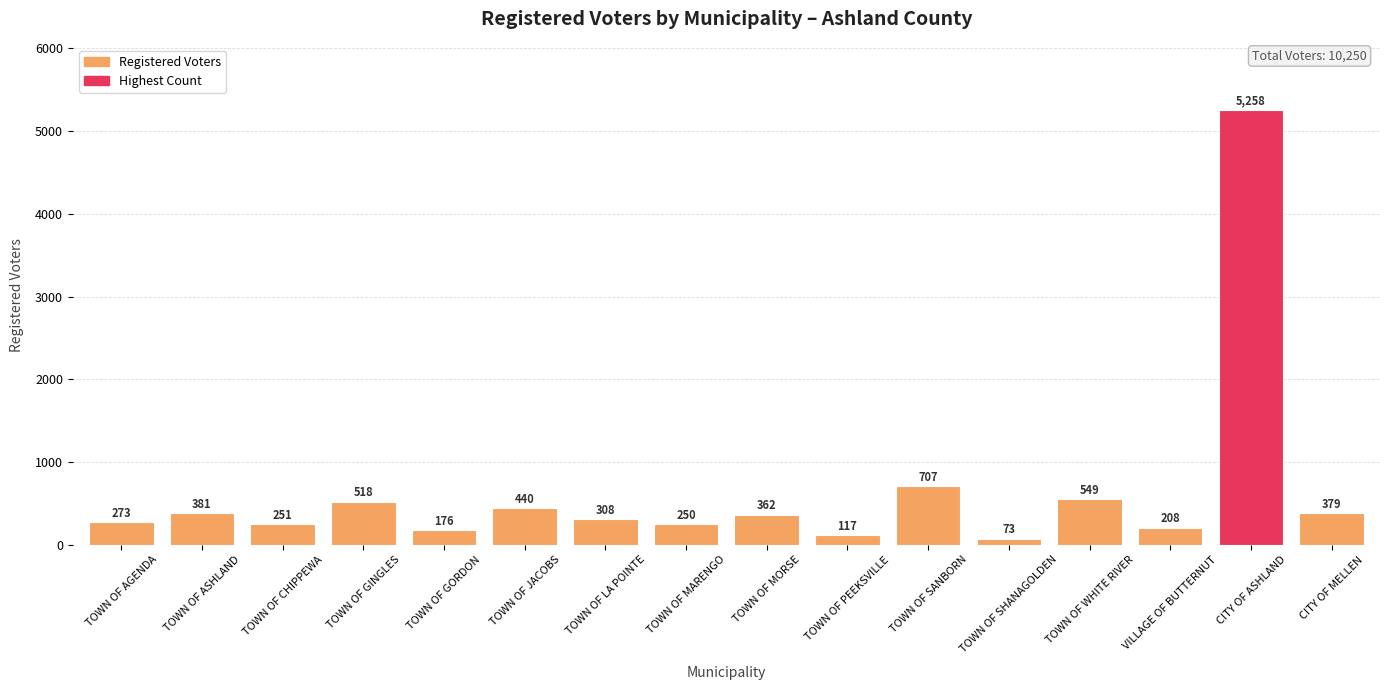

How many bars are there in total?

16